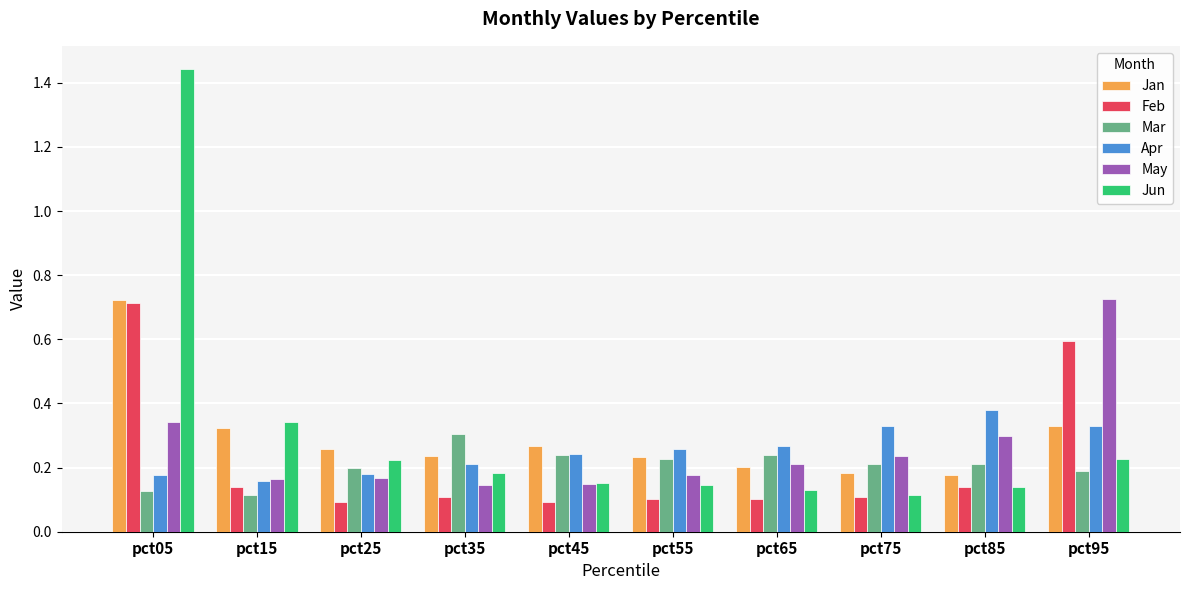

Which series changed the most between pct75 and pct95?

May